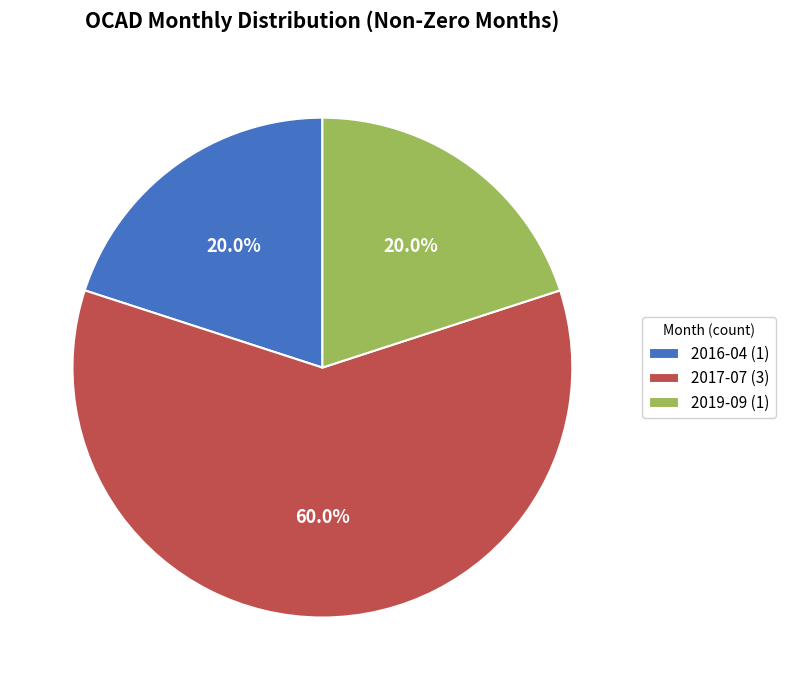

Combined, do 2016-04 and 2017-07 account for over 50%?

Yes